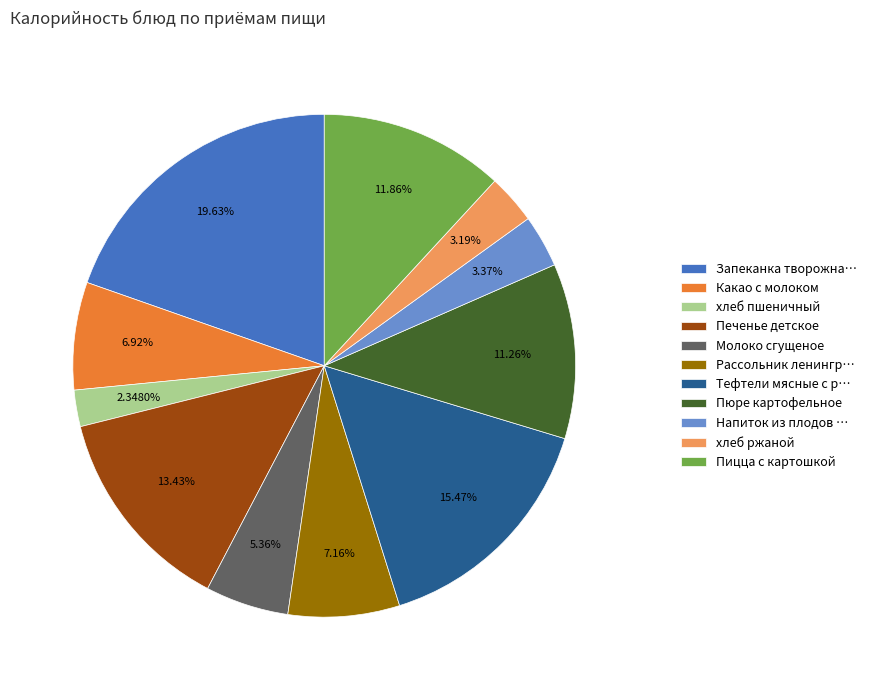

Which slice is the largest?

Запеканка творожна…